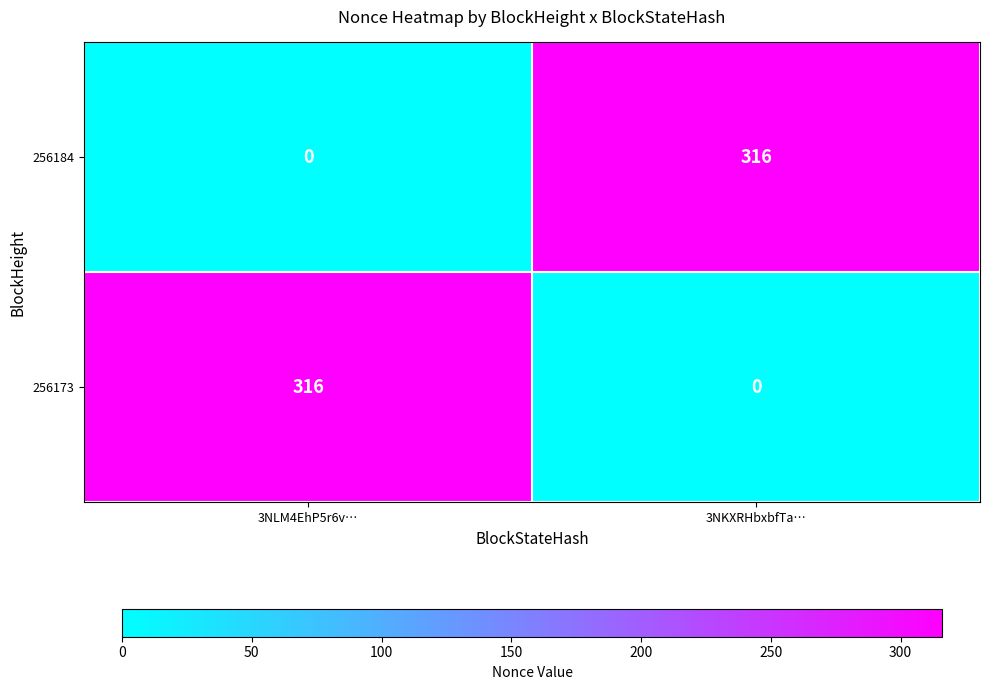

What is the difference between the maximum and minimum values in the 256173 series?

316